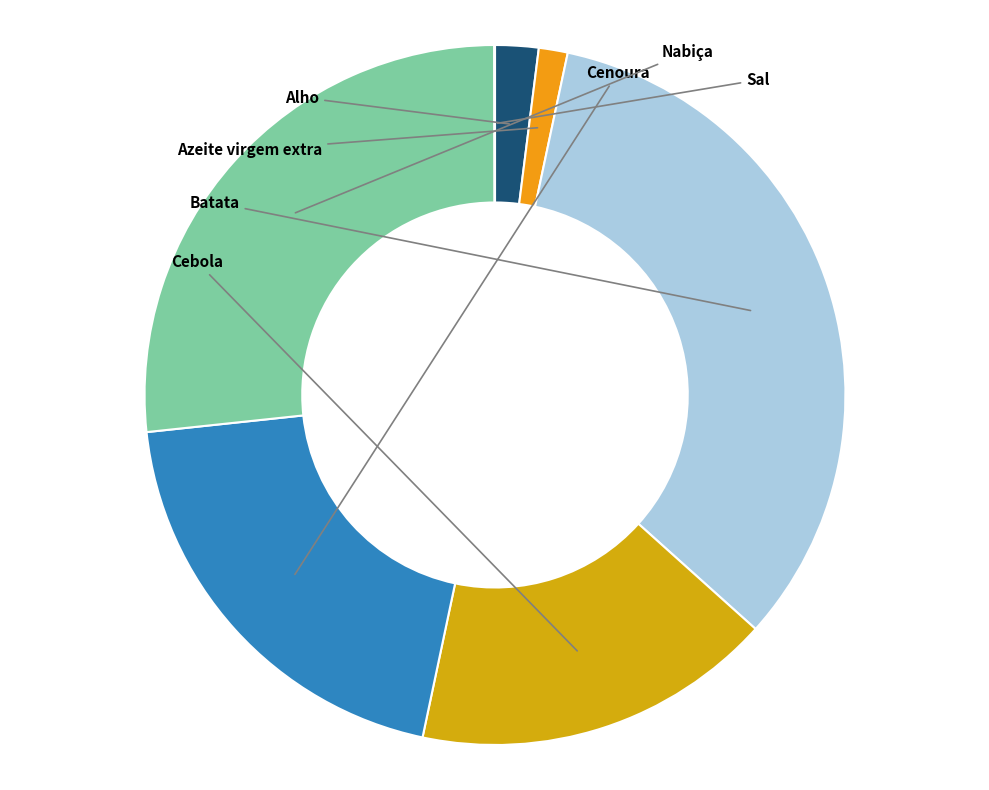

To the nearest percent, what portion does Nabiça represent?

27%